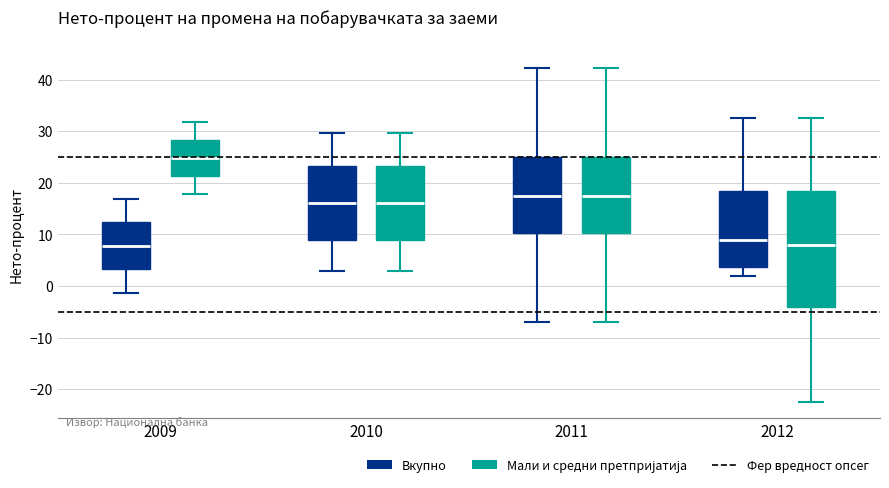

Reading left to right, transcribe this box plot: for each box, give where its median line is, the range the box spans, and where its two whiskers end, as read against the y-axis. The values are not printed on the chart, so give them approximately, as read against the axis.

2009 (Вкупно): median 8, box 3 to 12, whiskers -1 to 17
2009 (Мали и средни претпријатија): median 25, box 21 to 28, whiskers 18 to 32
2010 (Вкупно): median 16, box 9 to 23, whiskers 3 to 30
2010 (Мали и средни претпријатија): median 16, box 9 to 23, whiskers 3 to 30
2011 (Вкупно): median 18, box 10 to 25, whiskers -7 to 42
2011 (Мали и средни претпријатија): median 18, box 10 to 25, whiskers -7 to 42
2012 (Вкупно): median 9, box 4 to 19, whiskers 2 to 33
2012 (Мали и средни претпријатија): median 8, box -4 to 19, whiskers -22 to 33